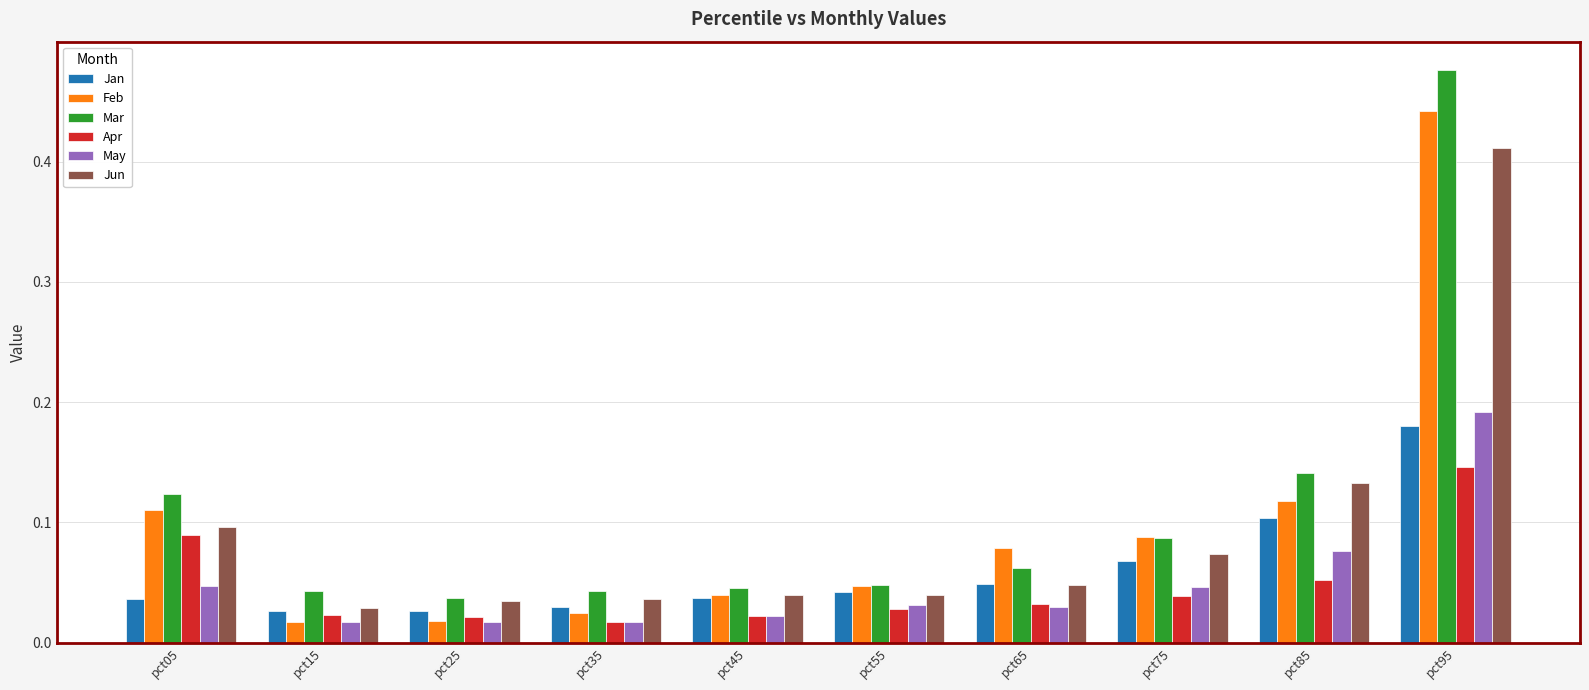

Which series has the widest spread of values?

Mar